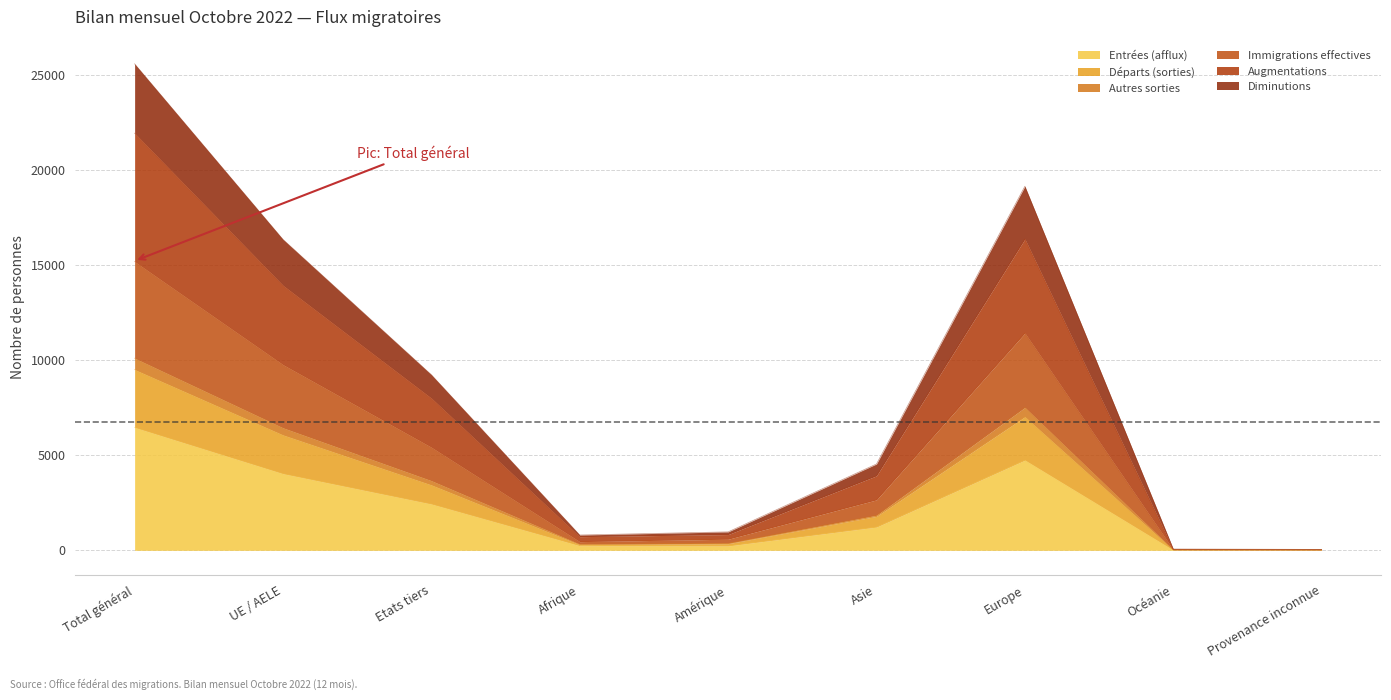

True or false: Entrées (afflux) has a value of 3582 at Total général.

False